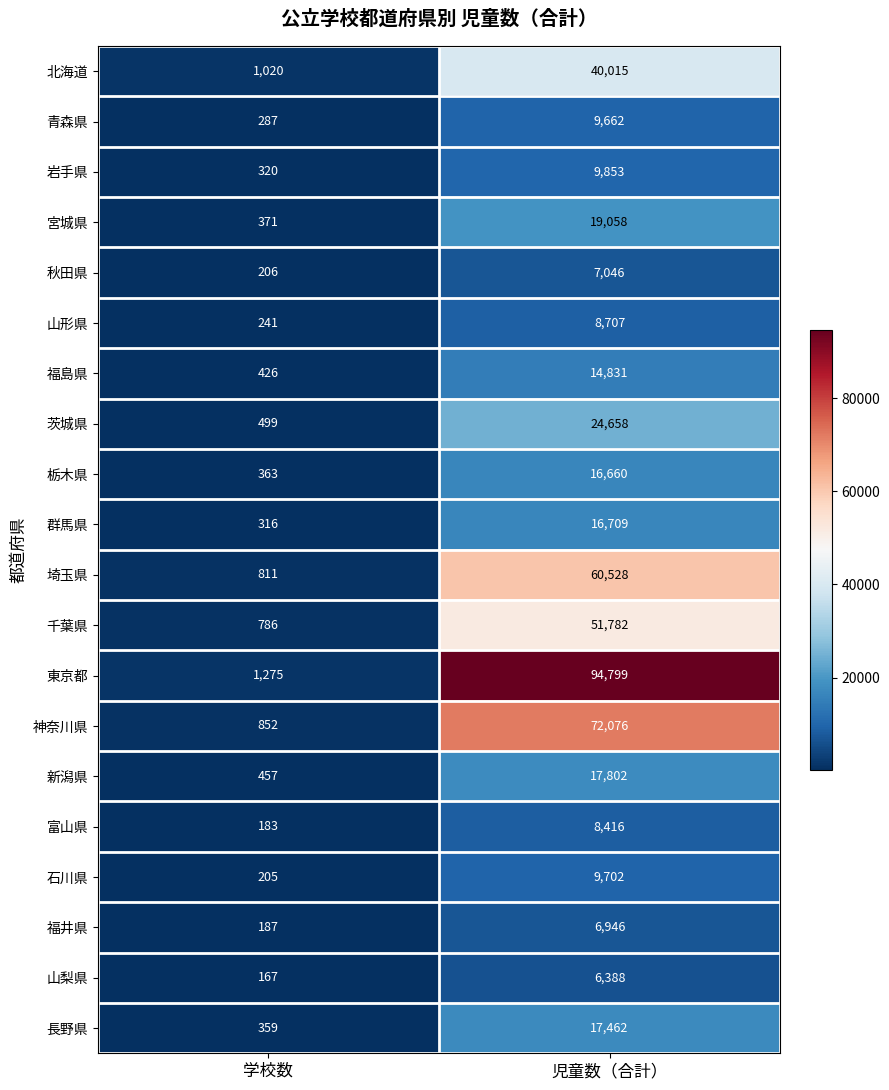

At which label is 宮城県 closest to 9714?

学校数